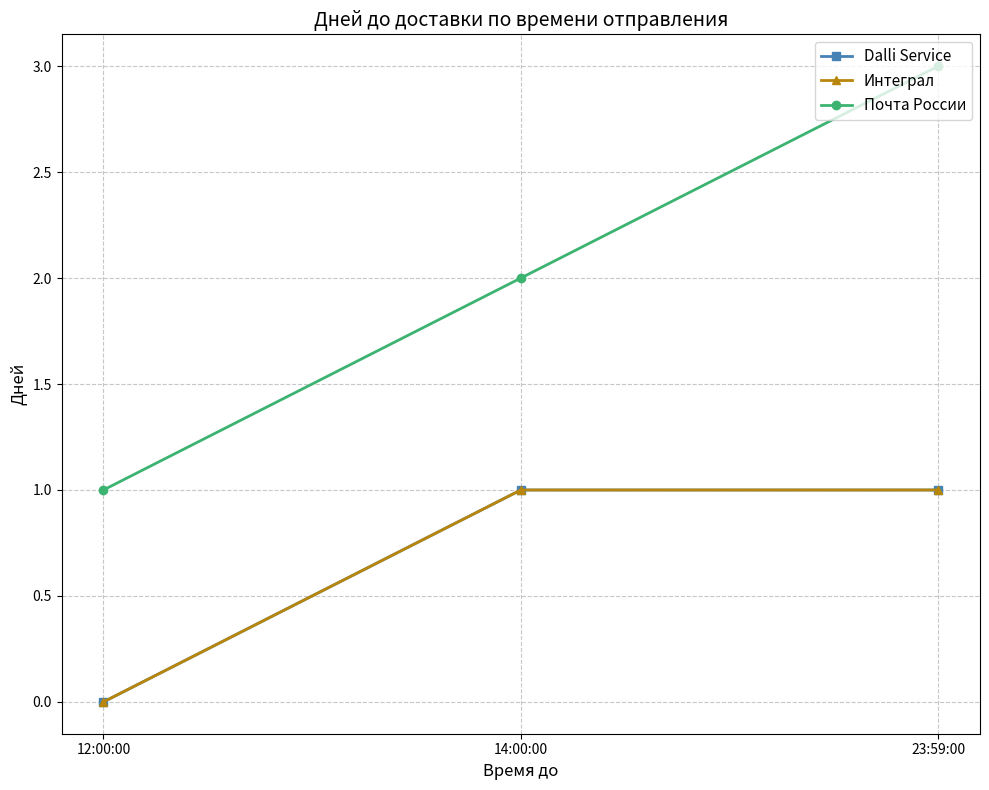

What is the average value of the Интеграл series?

1